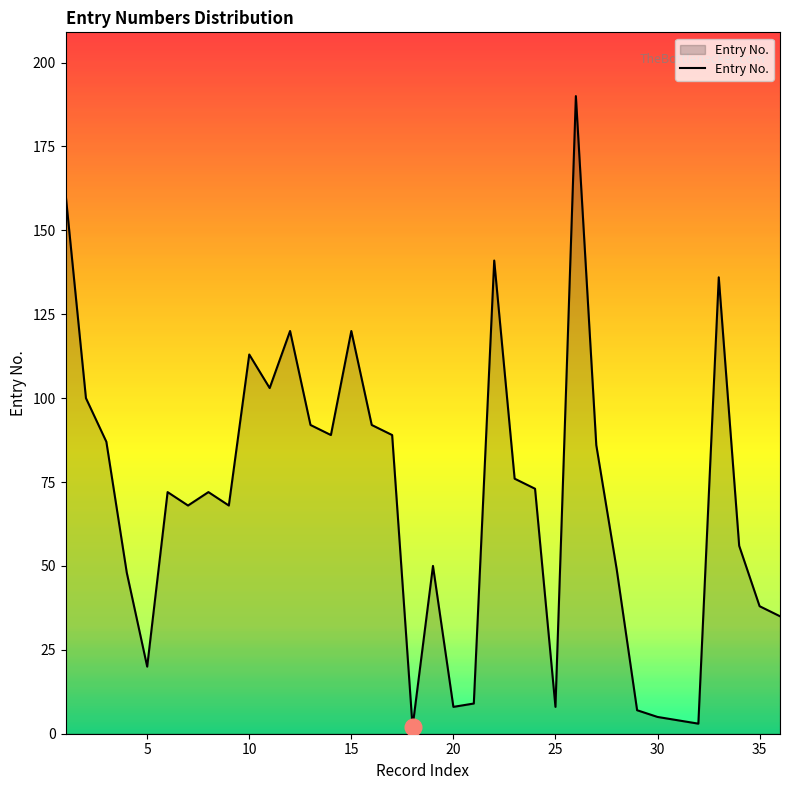

Reading left to right, transcribe all the data shown in this chart.

161	100	87	48	20	72	68	72	68	113	103	120	92	89	120	92	89	2	50	8	9	141	76	73	8	190	86	49	7	5	4	3	136	56	38	35